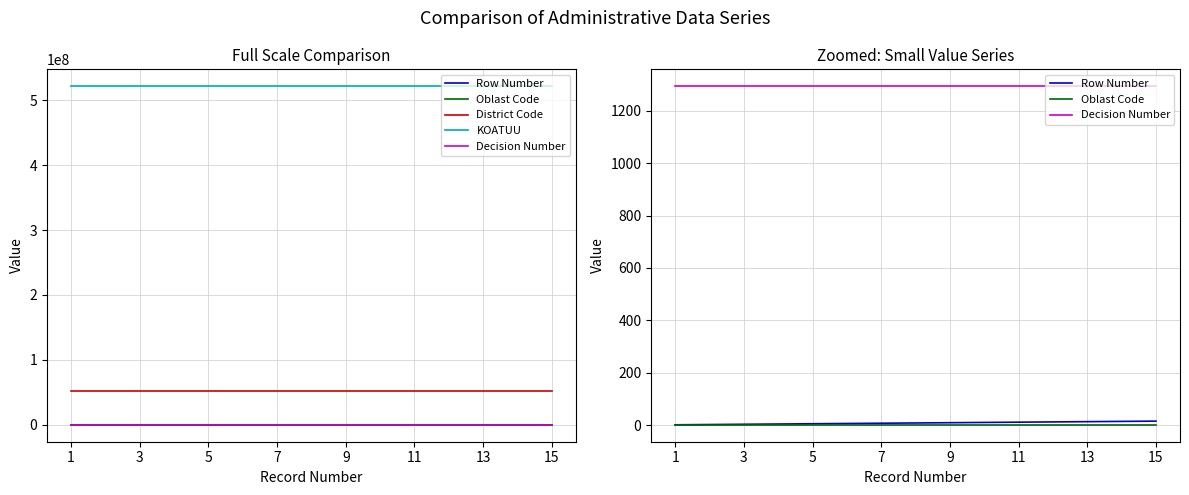

Reading left to right, transcribe all the data shown in this chart.

Row Number: 1	2	3	4	5	6	7	8	9	10	11	12	13	14	15
Oblast Code: 2	2	2	2	2	2	2	2	2	2	2	2	2	2	2
District Code: 52160000	52160000	52160000	52160000	52160000	52160000	52160000	52160000	52160000	52160000	52160000	52160000	52160000	52160000	52160000
KOATUU: 521610100	521610100	521610100	521610100	521610100	521610100	521610100	521610100	521610100	521610100	521610100	521610100	521610100	521610100	521610100
Decision Number: 1294	1294	1294	1294	1294	1294	1294	1294	1294	1294	1294	1294	1294	1294	1294